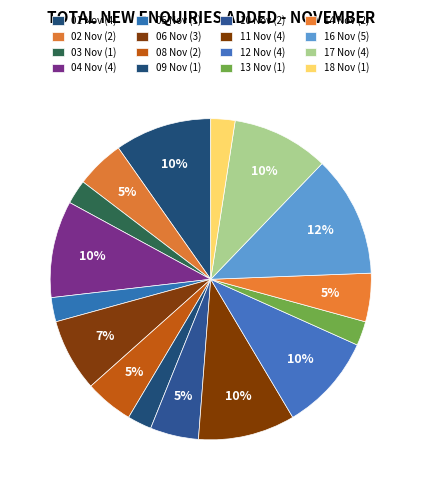

How many segments does this pie chart have?

16